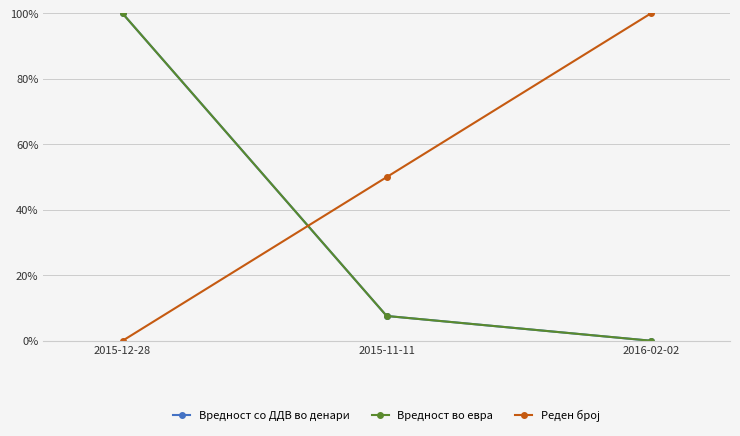

What is the label of the 1st point from the left?

2015-12-28